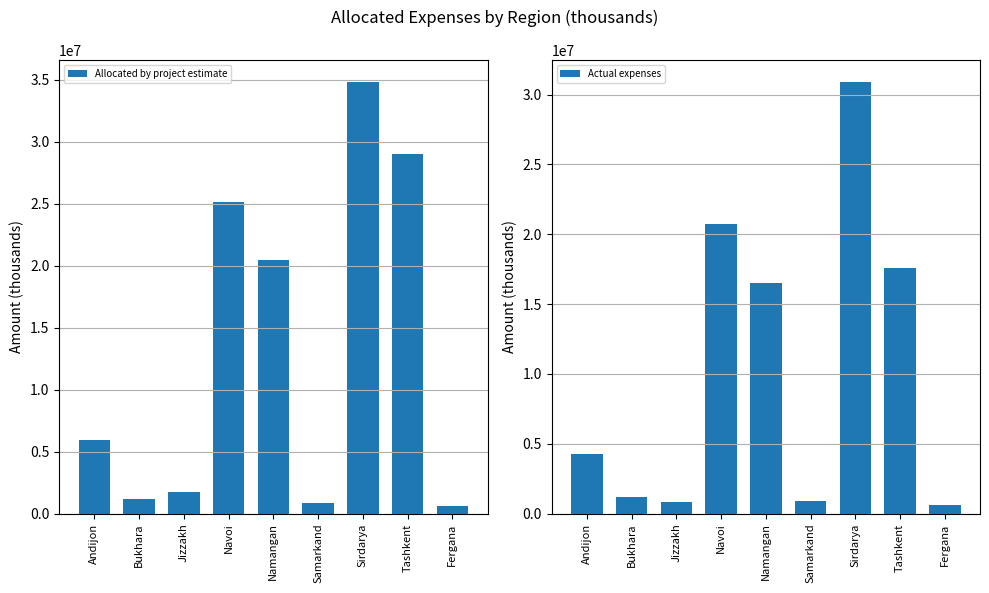

What is the value of the Allocated by project estimate bar at the 8th from the left?

29003226.3